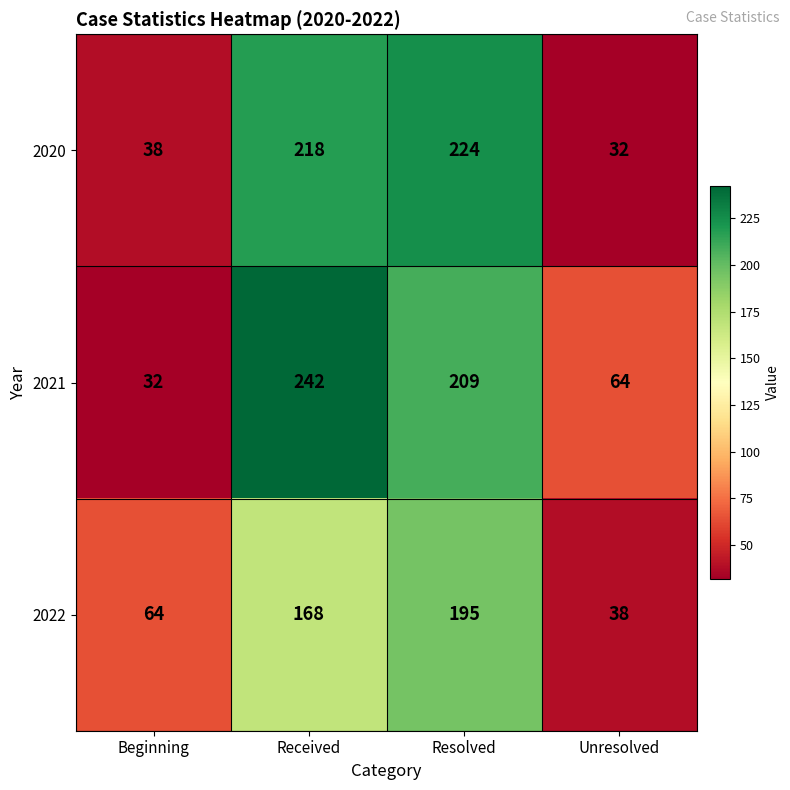

What is the approximate value of 2020 at Unresolved, to the nearest 5?

30